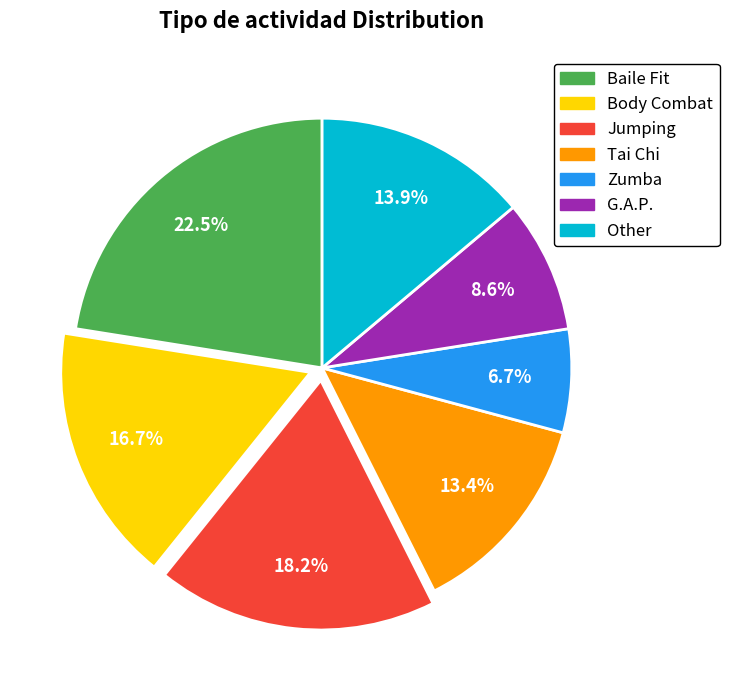

What is the largest slice in the pie chart?

Baile Fit